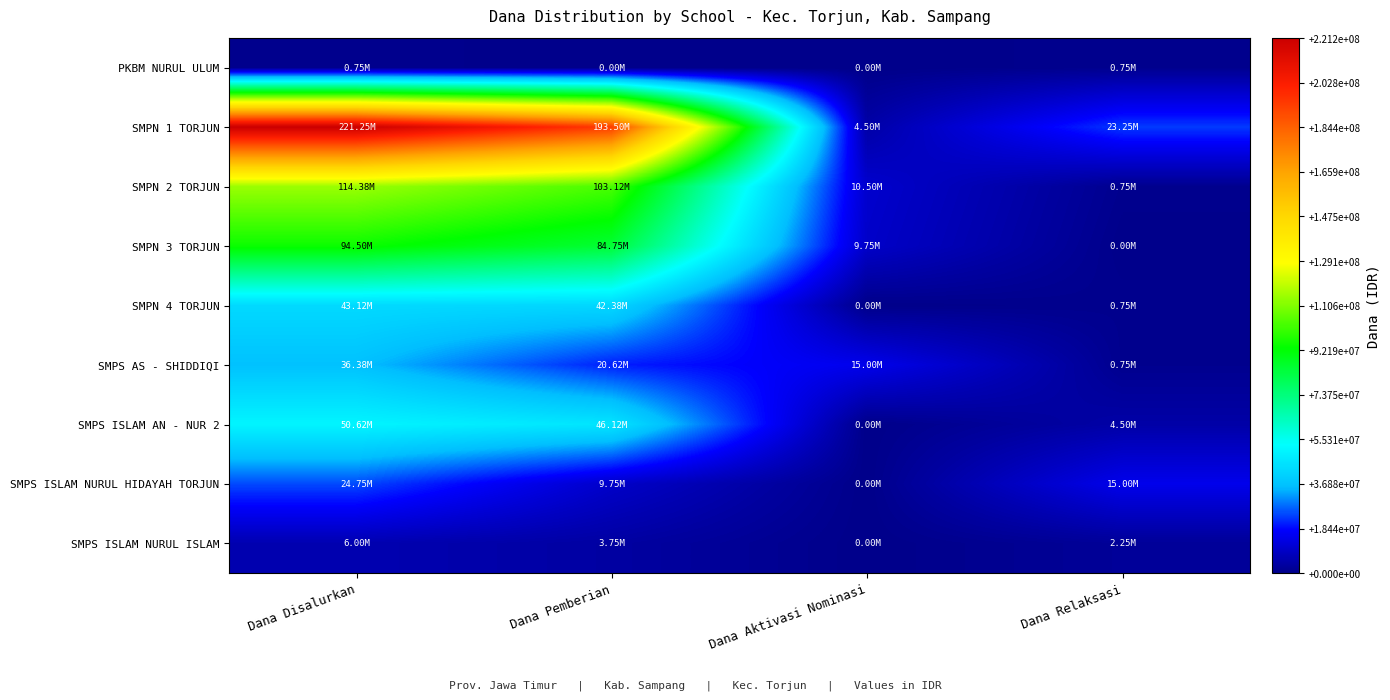

Rank the series by their maximum value, from highest to lowest.

SMPN 1 TORJUN, SMPN 2 TORJUN, SMPN 3 TORJUN, SMPS ISLAM AN - NUR 2, SMPN 4 TORJUN, SMPS AS - SHIDDIQI, SMPS ISLAM NURUL HIDAYAH TORJUN, SMPS ISLAM NURUL ISLAM, PKBM NURUL ULUM